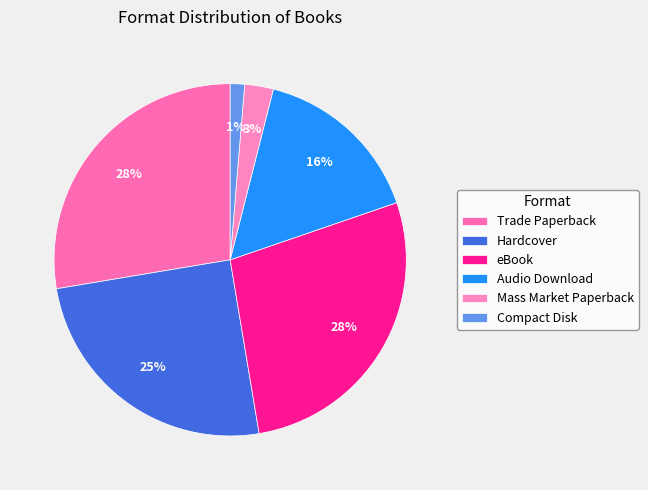

Does Audio Download account for over 50% of the chart?

No